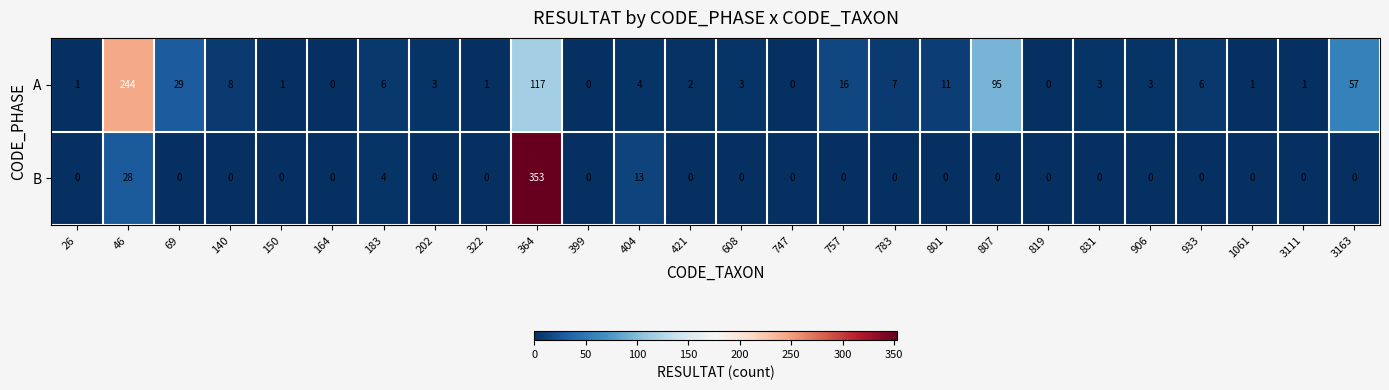

Which series has the largest total across all categories?

A